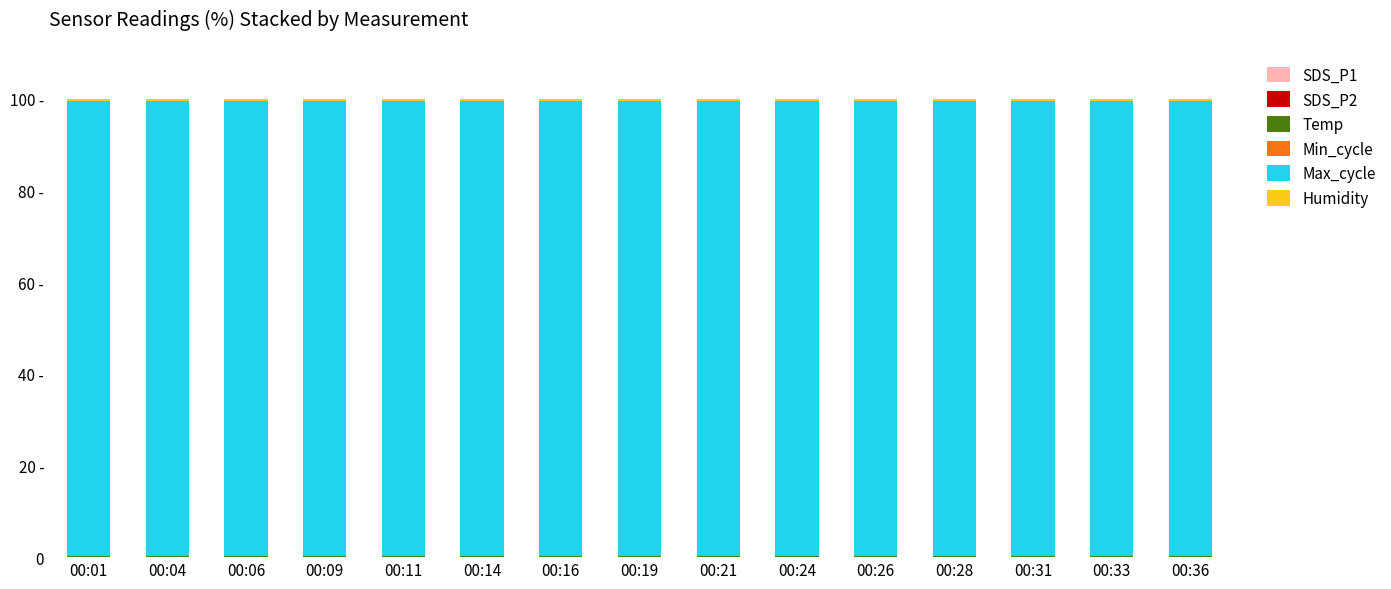

Which has a higher value, 00:11 or 00:33?

00:11